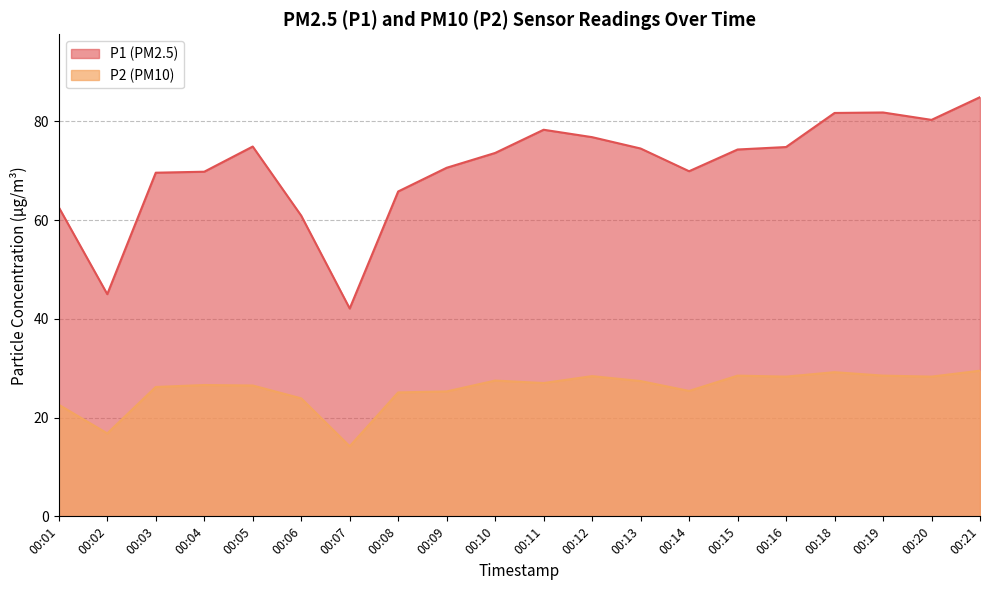

At 00:20, list the series in order from largest to smallest.

P1 (PM2.5), P2 (PM10)